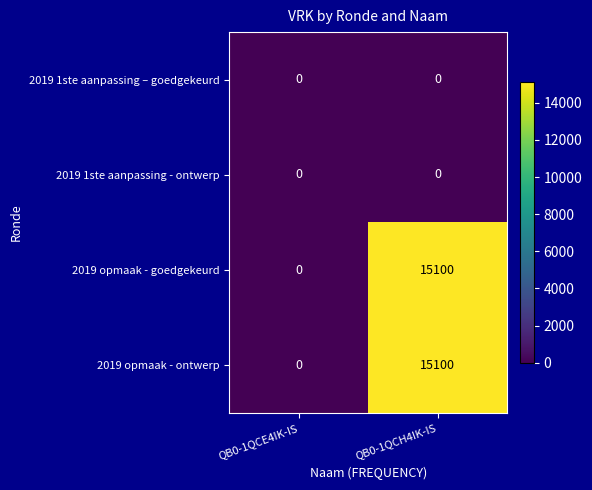

What is the difference between the 2019 opmaak - goedgekeurd values at QB0-1QCE4IK-IS and QB0-1QCH4IK-IS?

15100